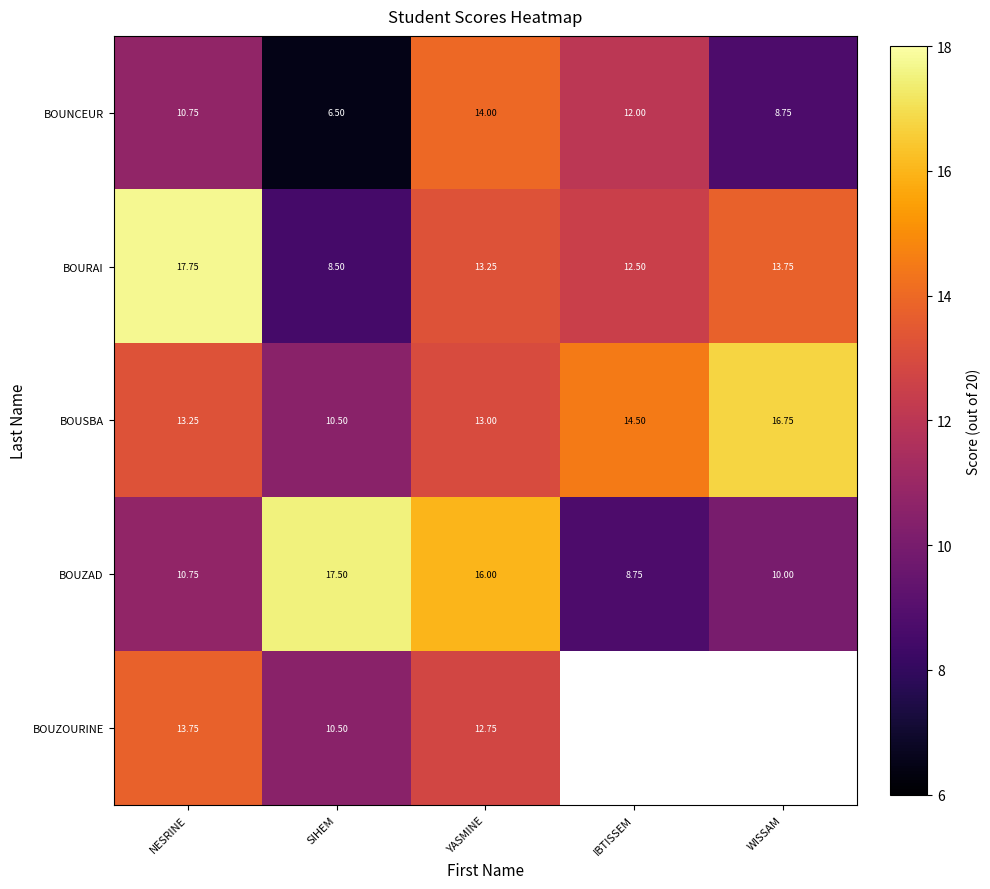

Between SIHEM and IBTISSEM, which is larger?

IBTISSEM